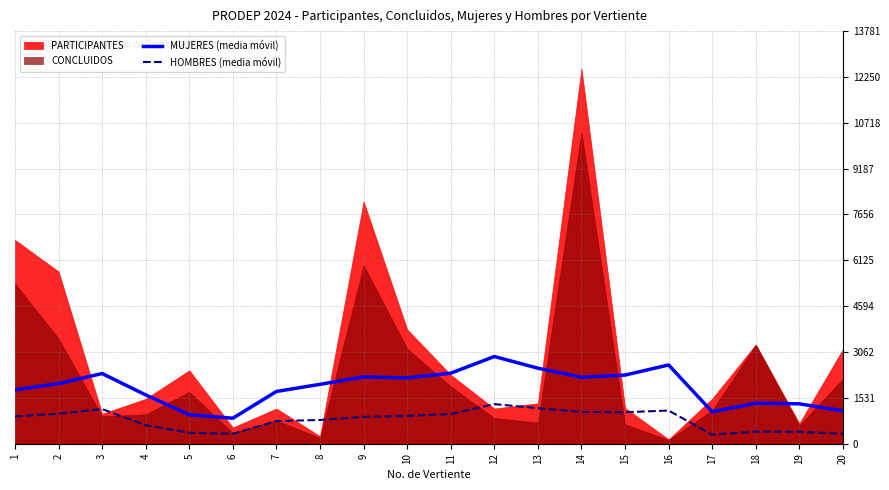

What is the difference between the maximum and minimum values in the HOMBRES (media móvil) series?

1020.0